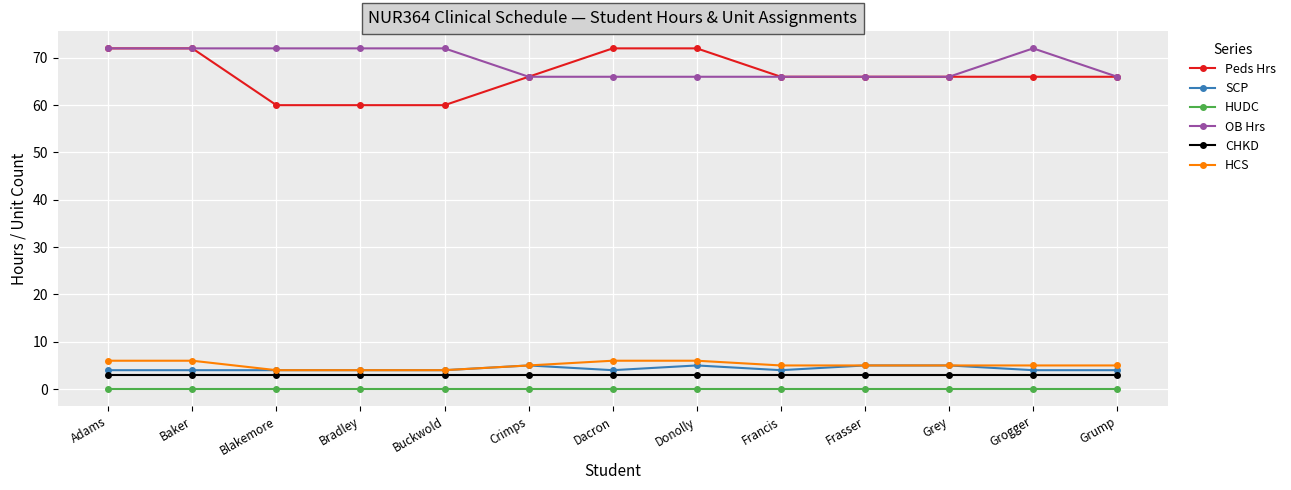

True or false: Peds Hrs and HUDC cross at least once.

False